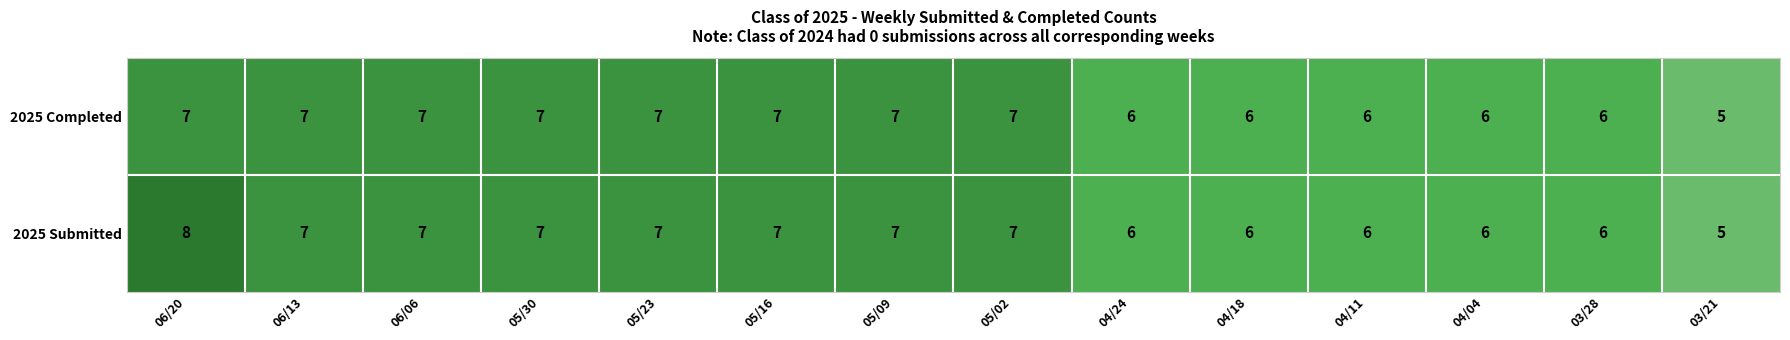

What is the sum of all 2025 Completed values?

91